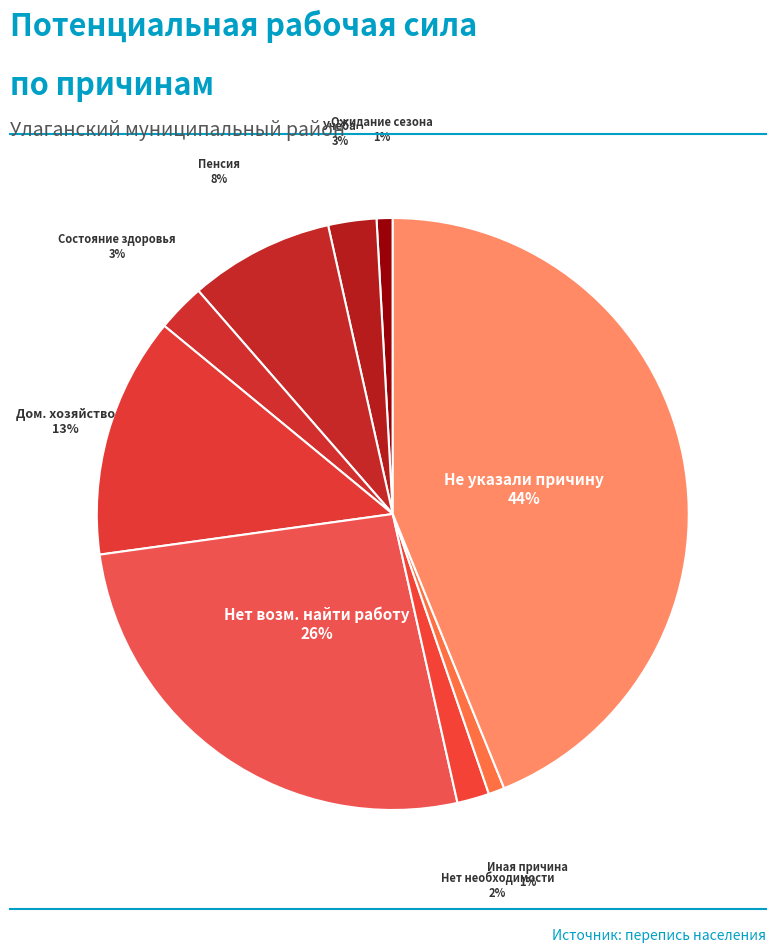

Combined, do Состояние здоровья and Пенсия account for over 50%?

No